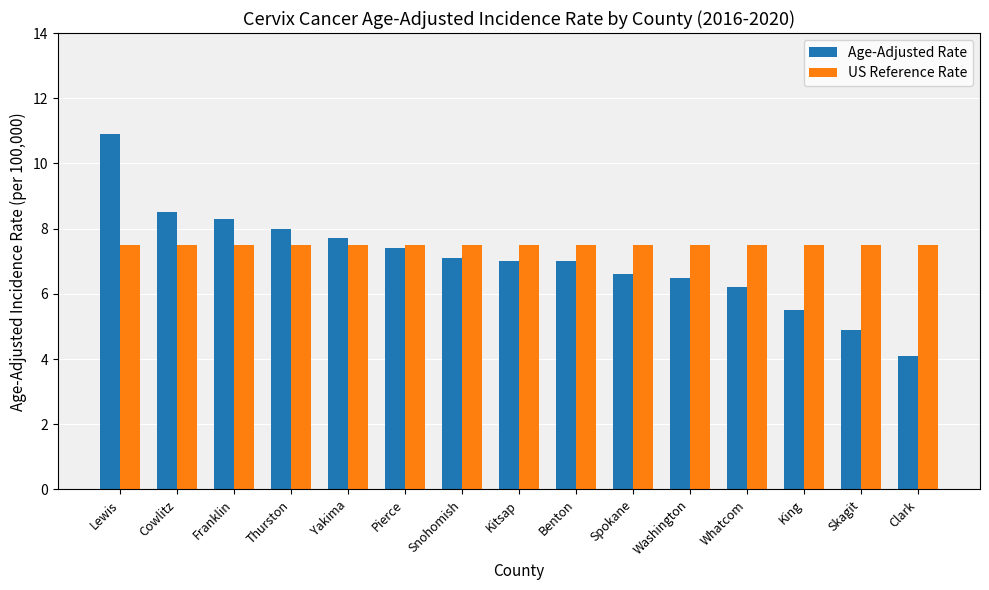

How many data points does each series have?

15